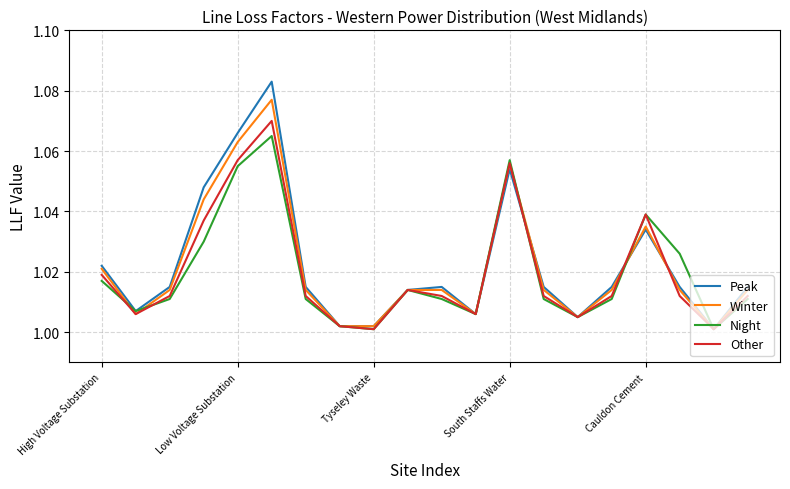

What is the difference between the second highest and second lowest values in the Other series?

0.1